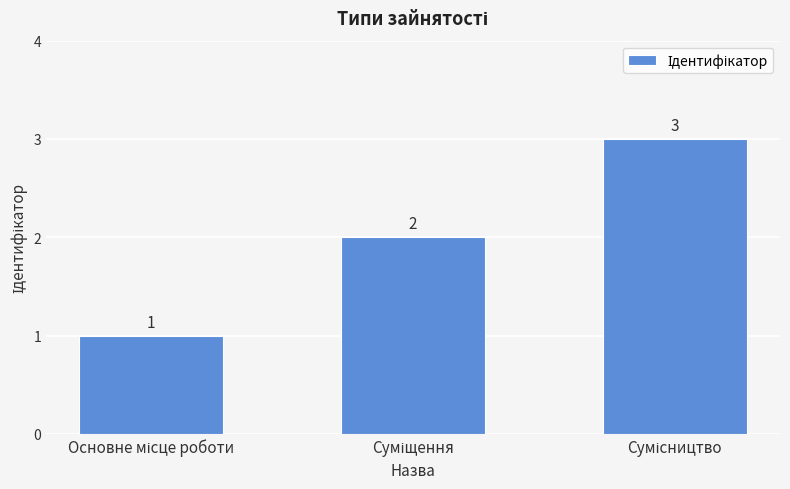

What is the value of the 3rd bar from the left?

3